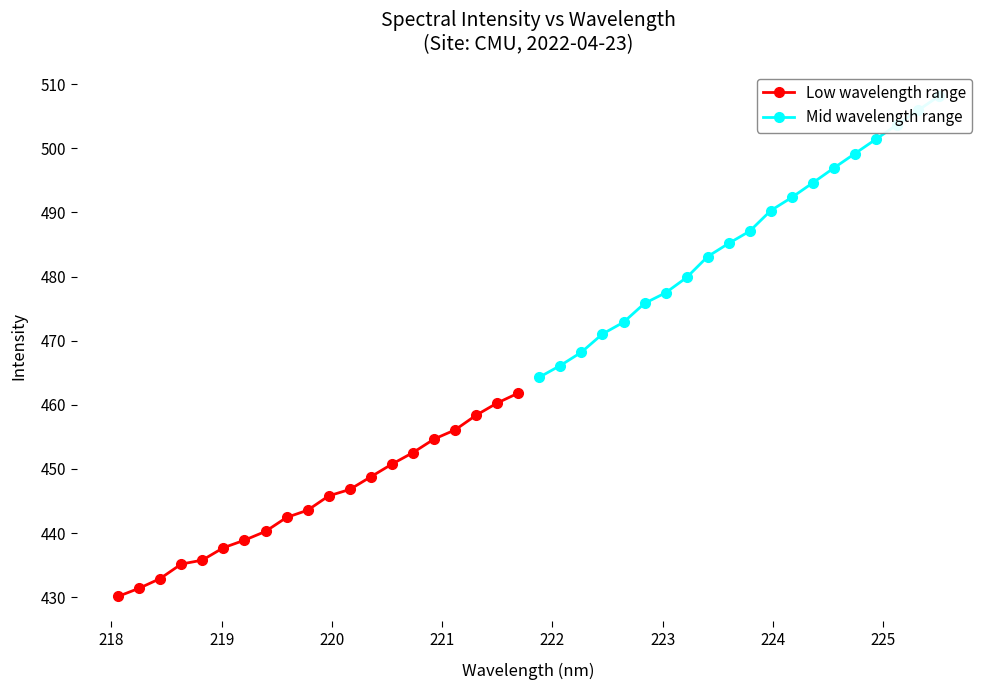

True or false: Low wavelength range and Mid wavelength range cross at least once.

False